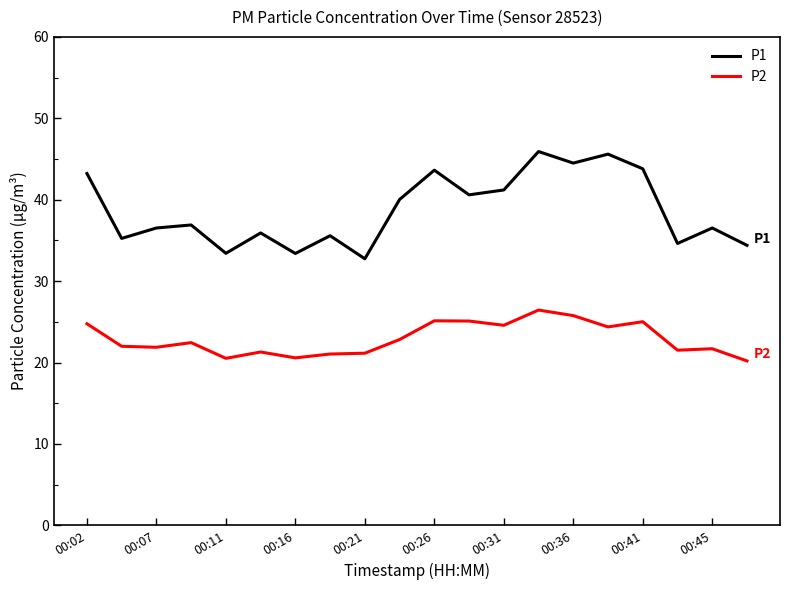

What is the lowest value of the P2 series?

20.2